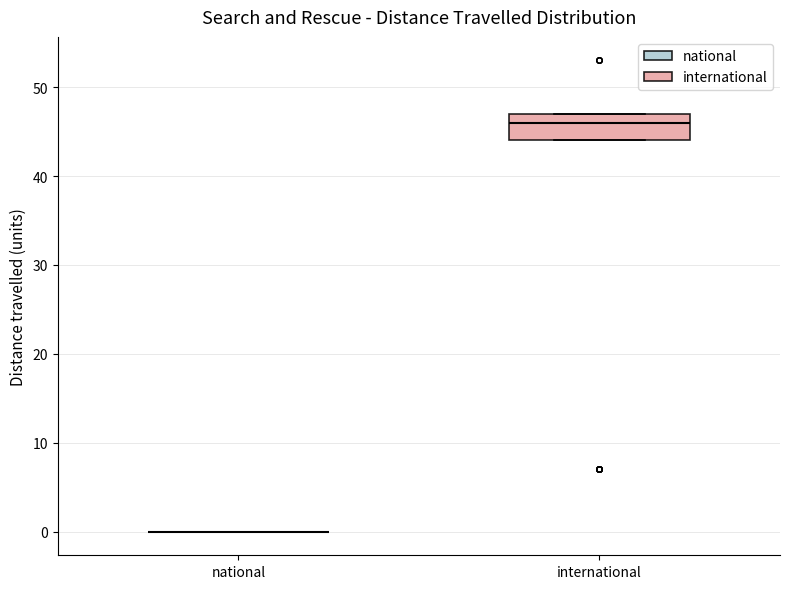

Comparing the boxes themselves (not the whiskers), which one is the tallest?

international